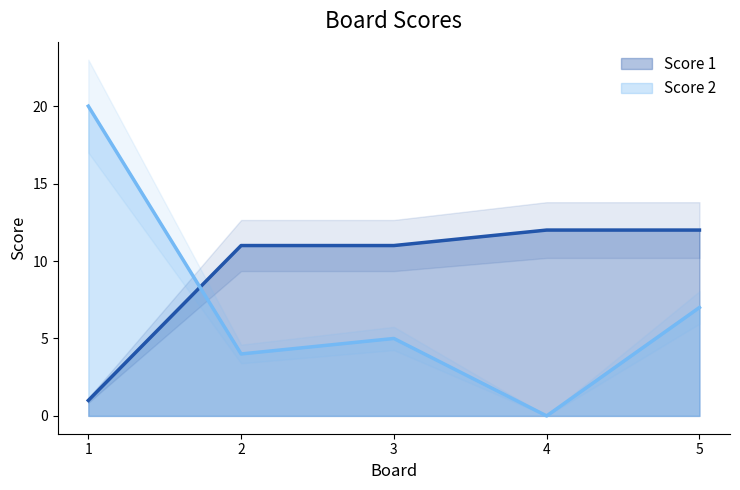

Which category has the highest value in the Score 1 series?

4